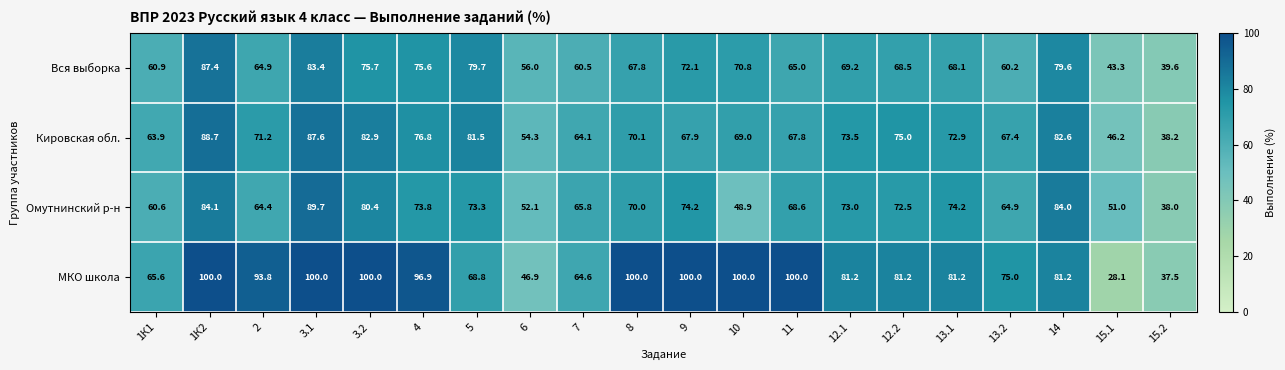

Which series changed the most between 10 and 15.1?

МКО школа